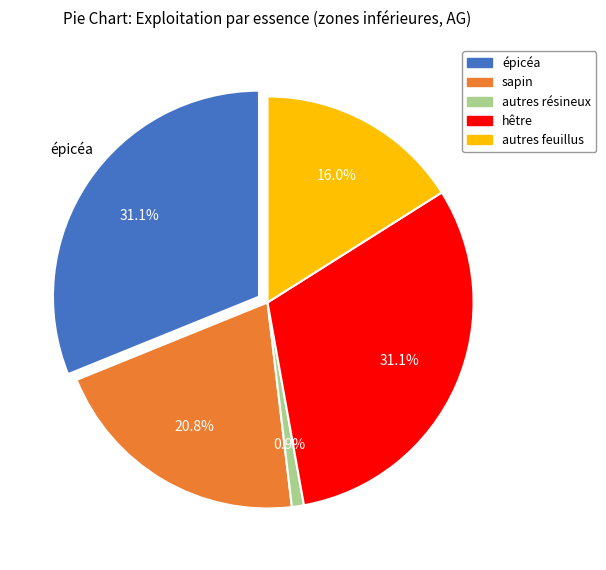

To the nearest percent, what is the combined percentage of sapin and autres résineux?

22%